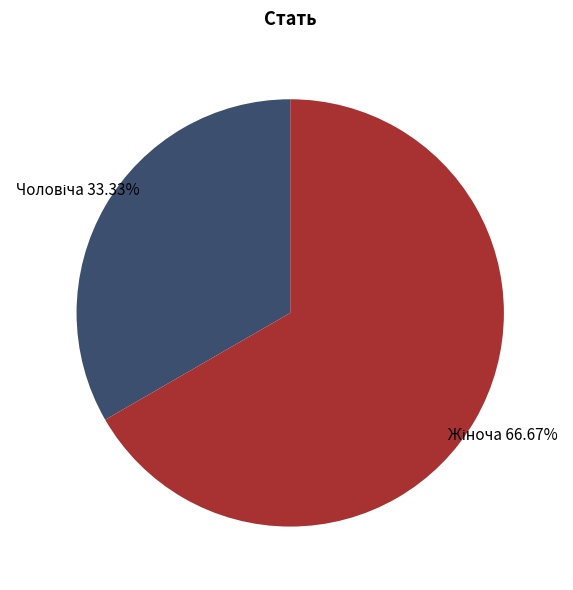

True or false: Жіноча accounts for 67% of the total.

True